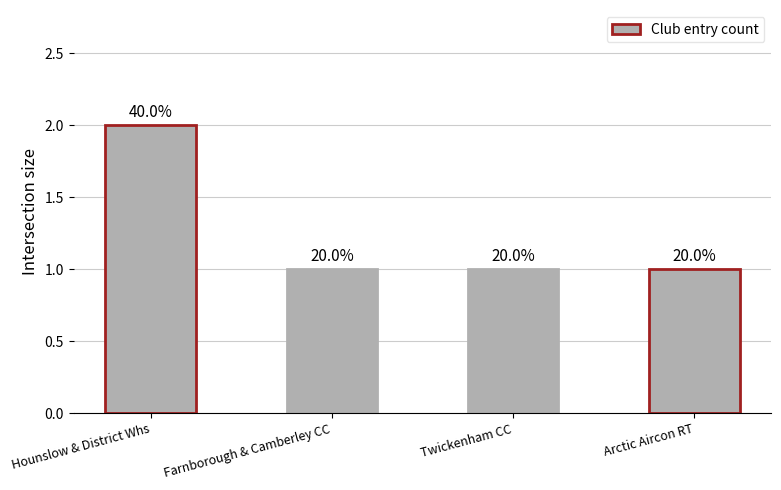

What position from the left is Hounslow & District Whs?

1